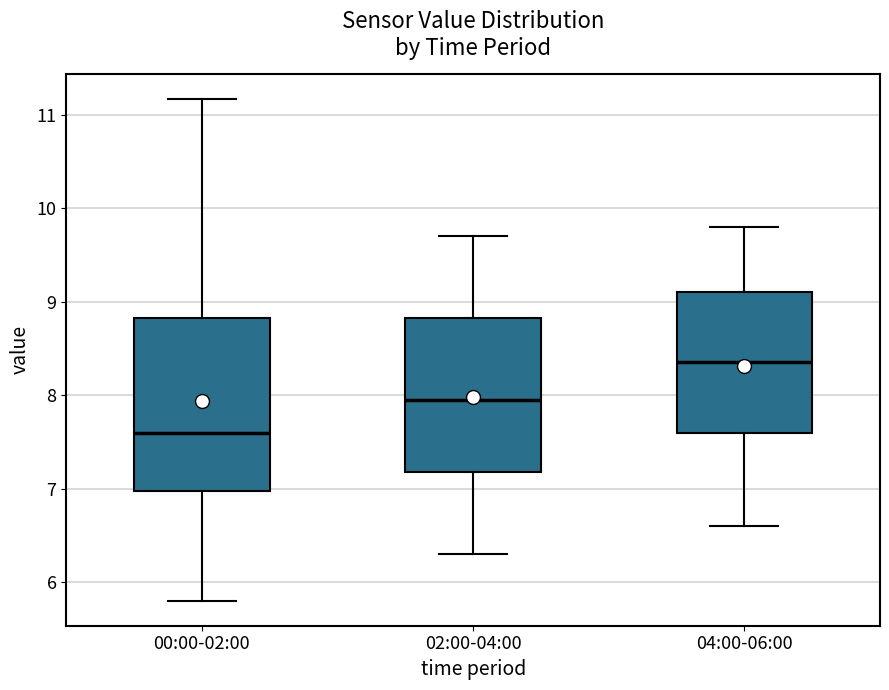

Where does the lower whisker of the box for 04:00-06:00 end on the y-axis? The values are not printed on the chart, so give them approximately, as read against the axis.

6.6